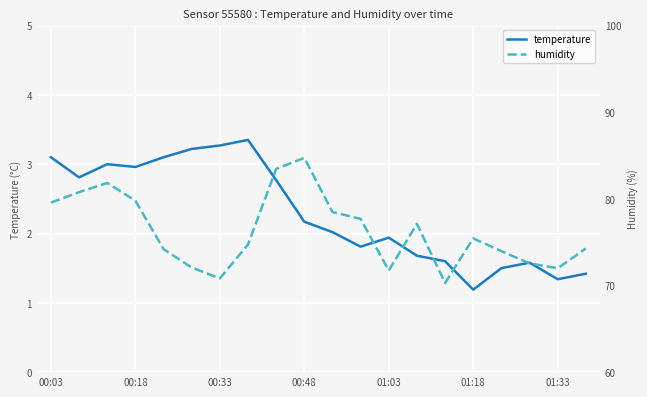

True or false: temperature and humidity intersect in this chart.

False